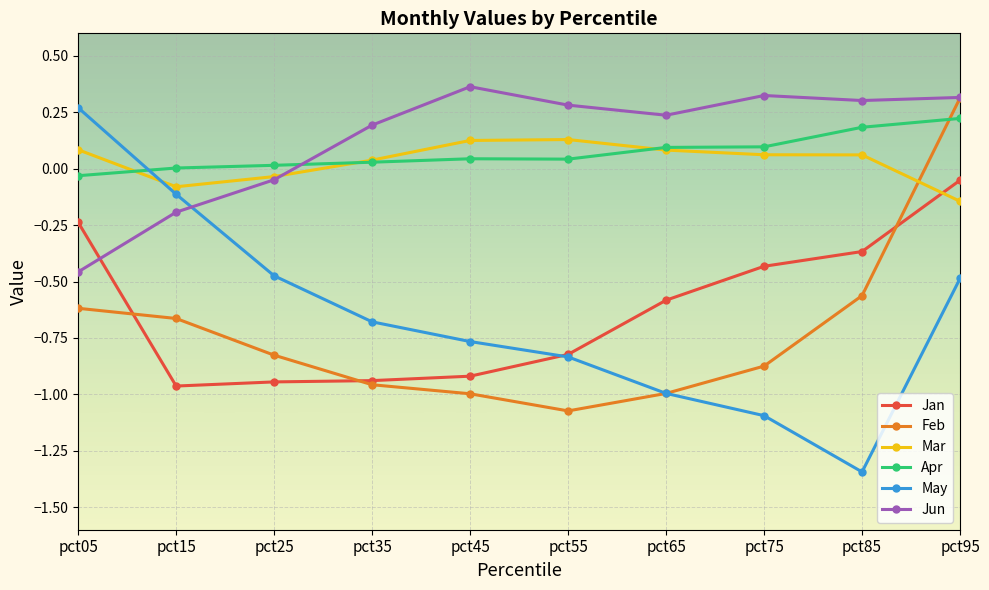

At which category is the sum across all series the highest?

pct95